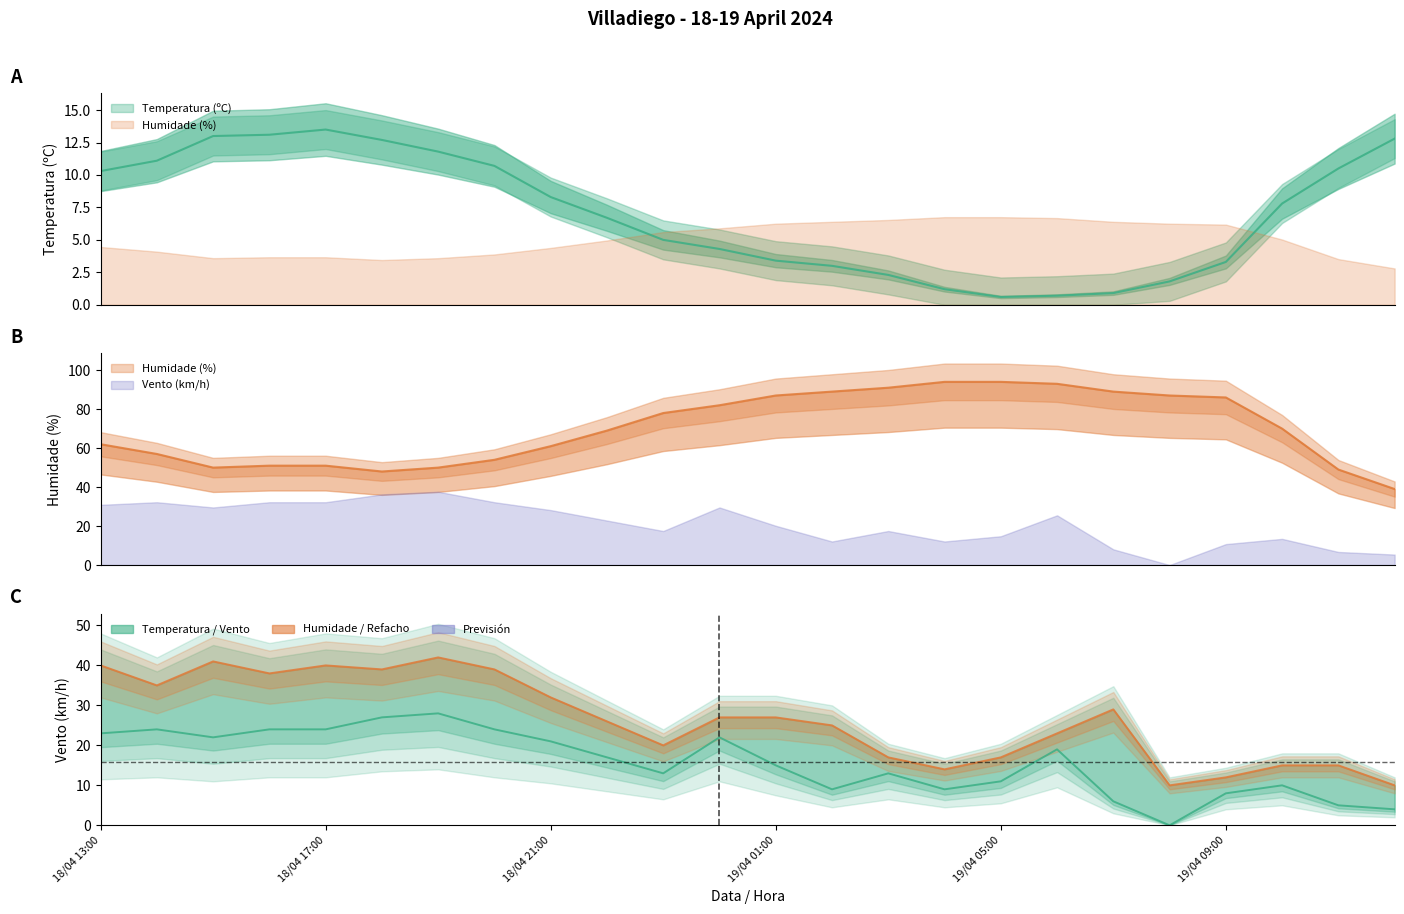

At 22, list the series in order from largest to smallest.

Refacho (km/h), Velocidade do vento (km/h)